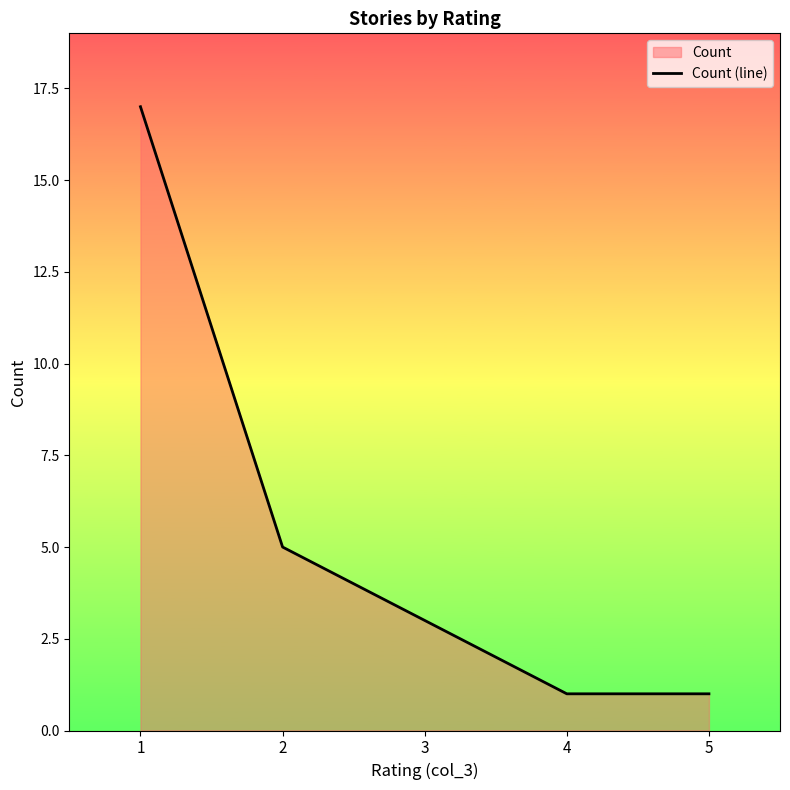

The value at 1 is 8. True or false?

False